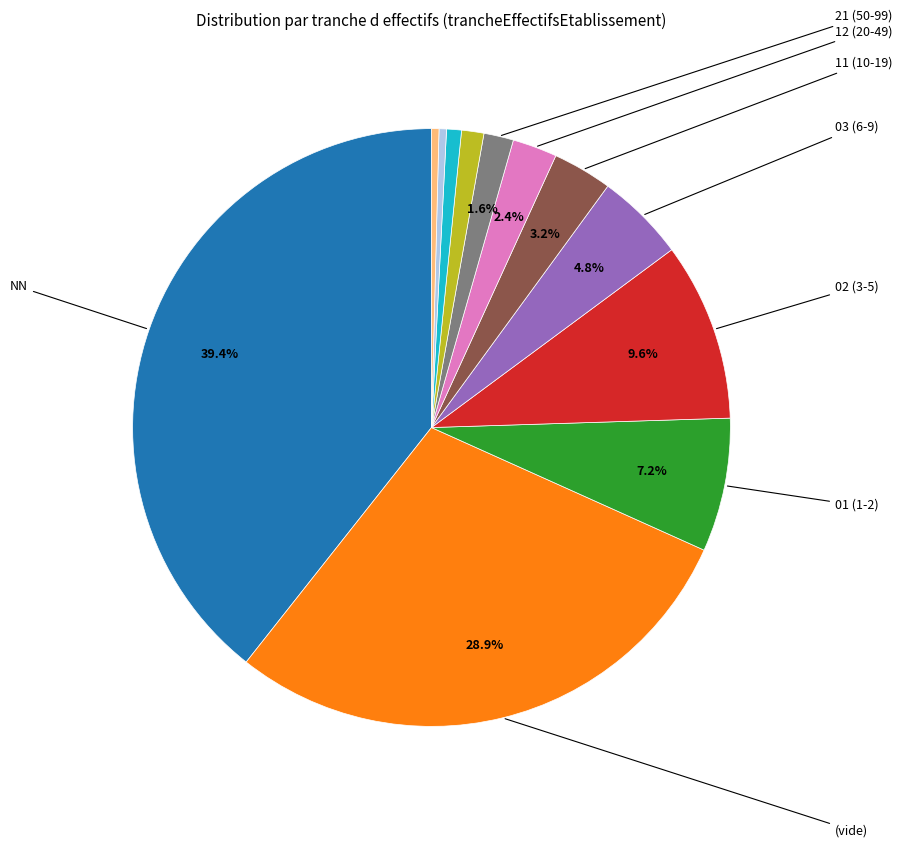

Does any single category account for the majority?

No